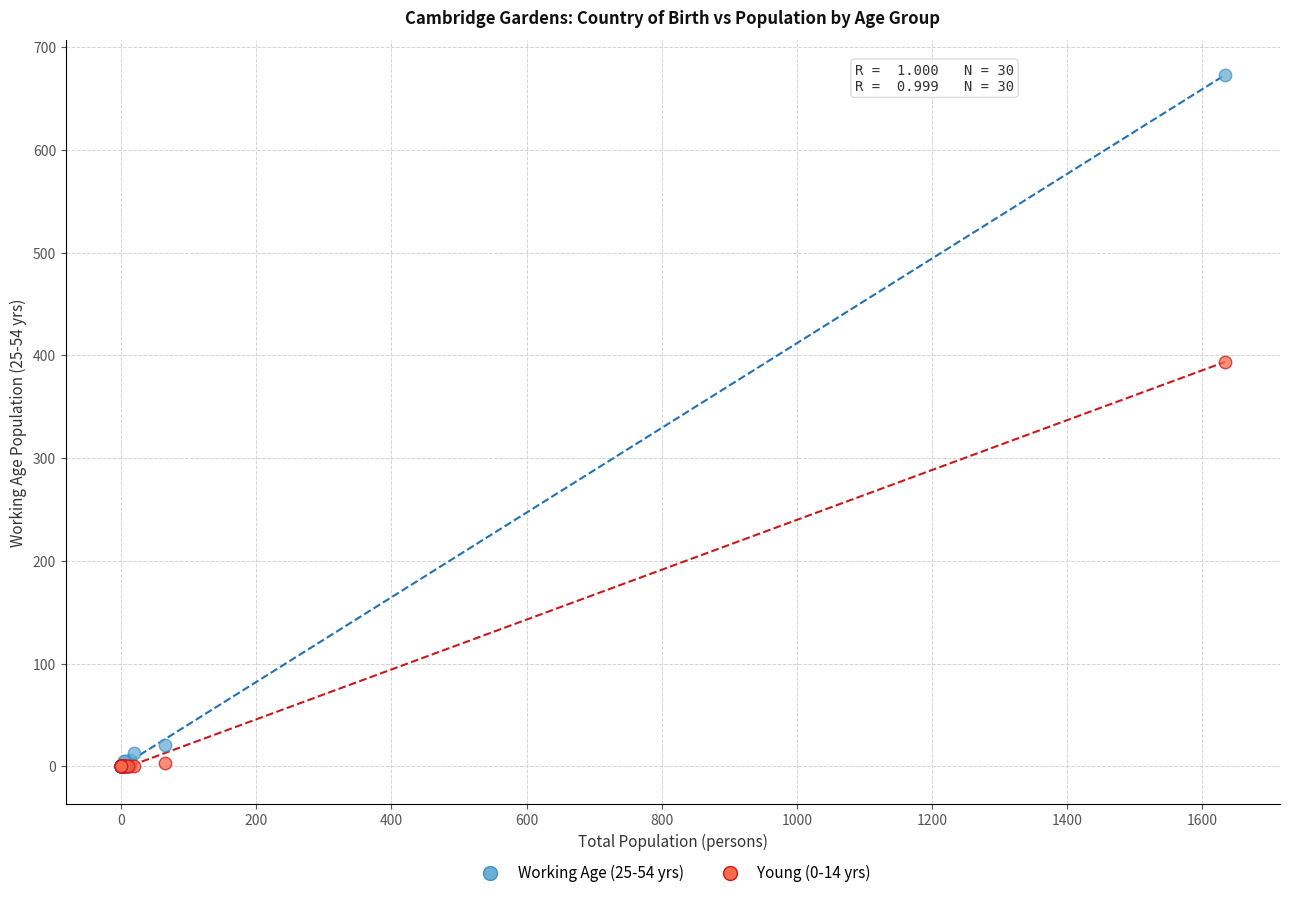

What are all the series names shown in the legend?

Working Age (25-54 yrs), Young (0-14 yrs)